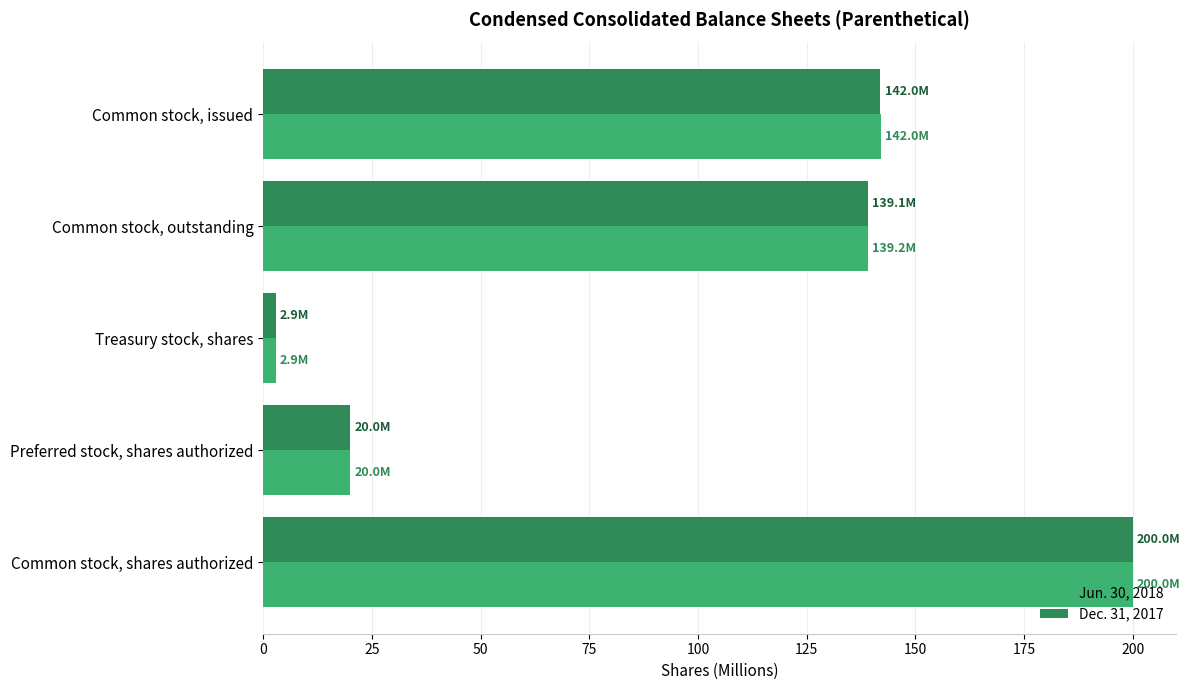

How many data points in Jun. 30, 2018 are above 139?

3